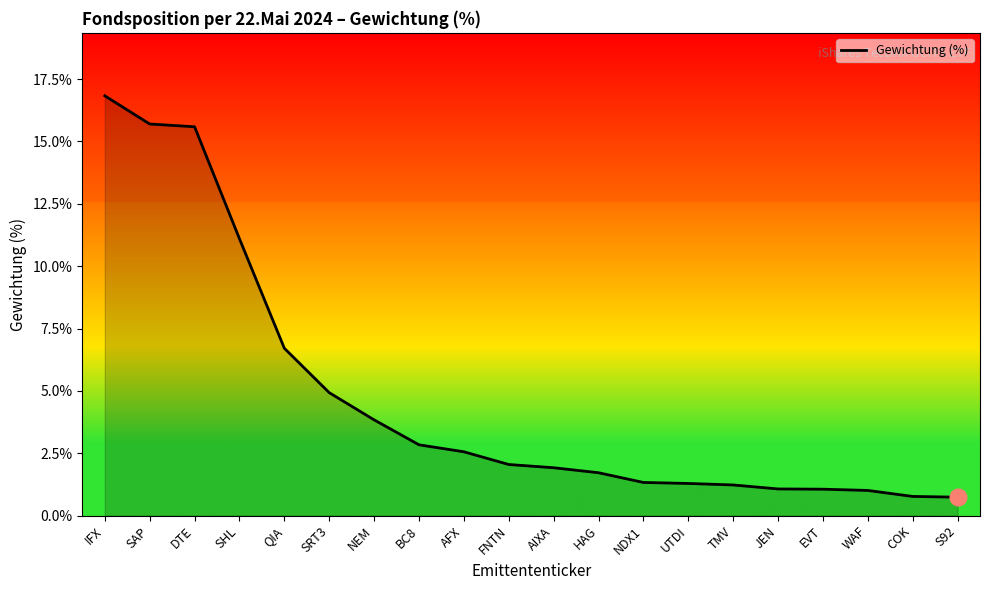

At which label is the value closest to 8?

QIA